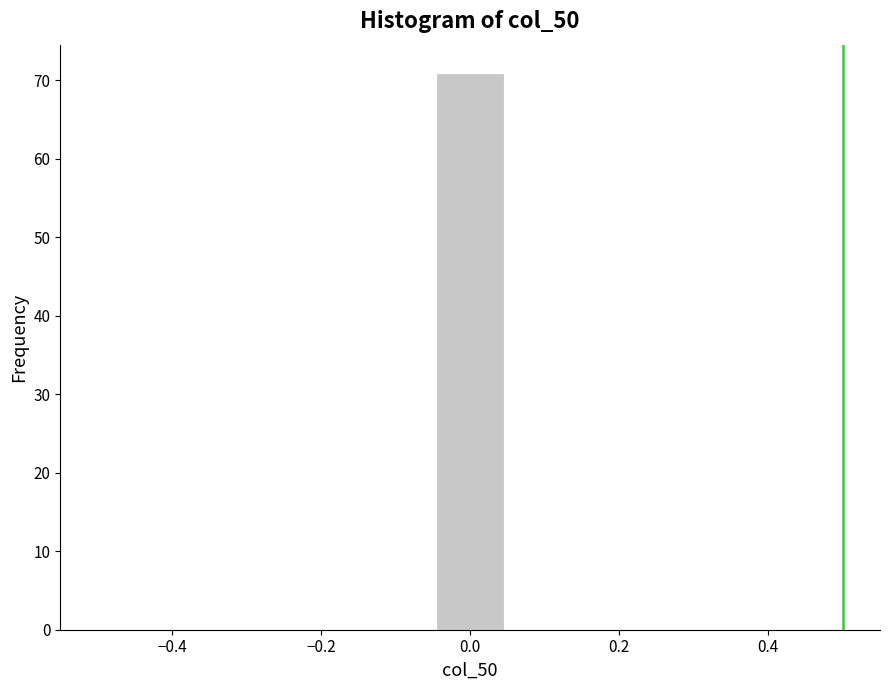

Reading left to right, transcribe this chart: for each bar, give the range it covers on the x-axis and its height. Neither the bar edges nor the heights are printed on the chart, so give them approximately, as read against the axes.

-0.50 to -0.40: 0
-0.40 to -0.32: 0
-0.32 to -0.22: 0
-0.22 to -0.14: 0
-0.14 to -0.04: 0
-0.04 to 0.04: 71
0.04 to 0.14: 0
0.14 to 0.22: 0
0.22 to 0.32: 0
0.32 to 0.40: 0
0.40 to 0.50: 0